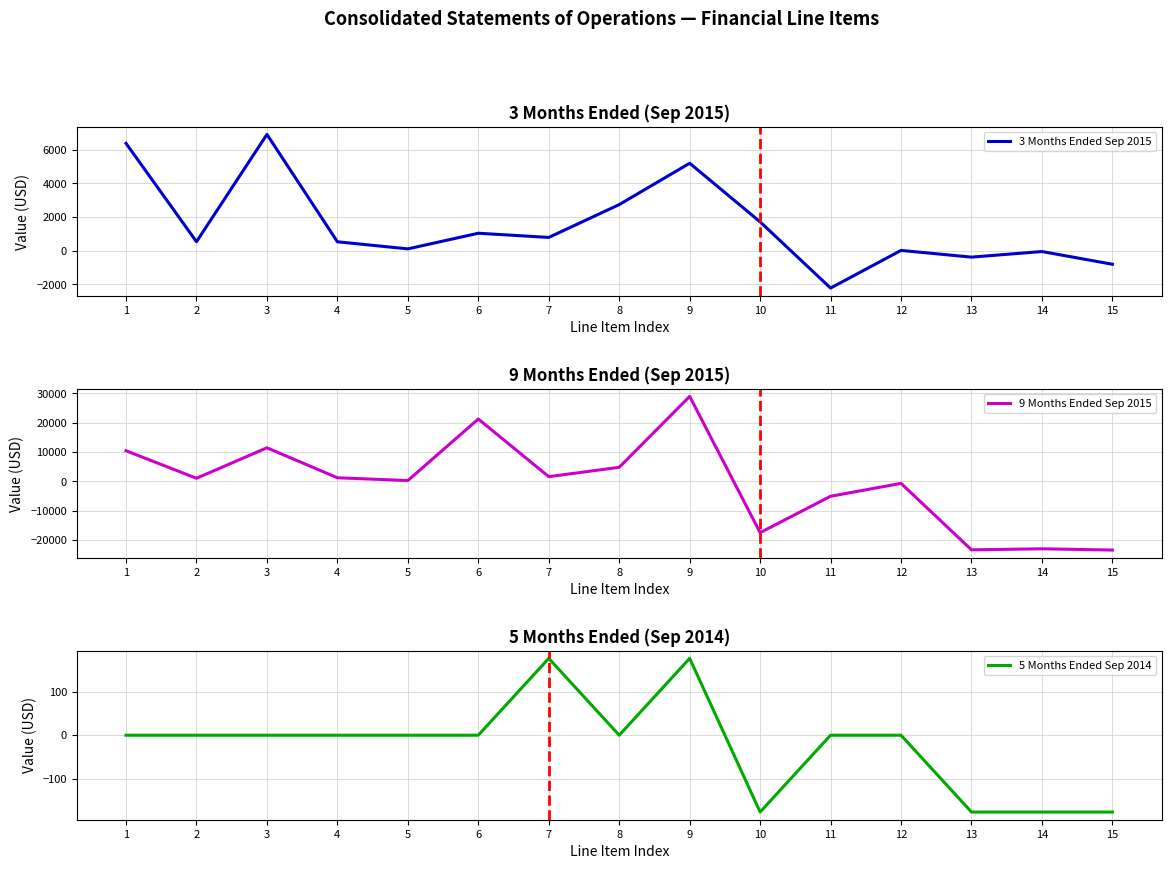

True or false: 3 Months Ended Sep 2015 has a value of 234 at 7.

False